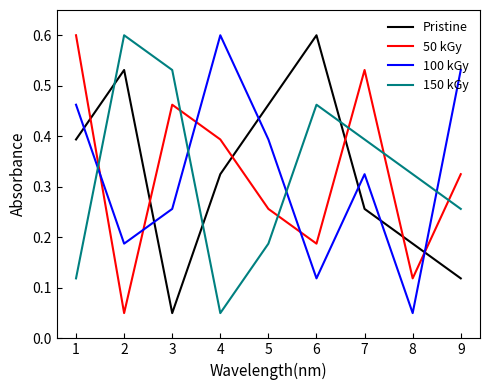

At which label does 100 kGy reach its peak?

4